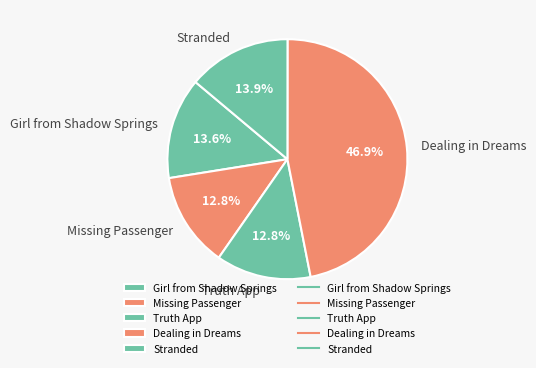

Does Truth App account for over 50% of the chart?

No